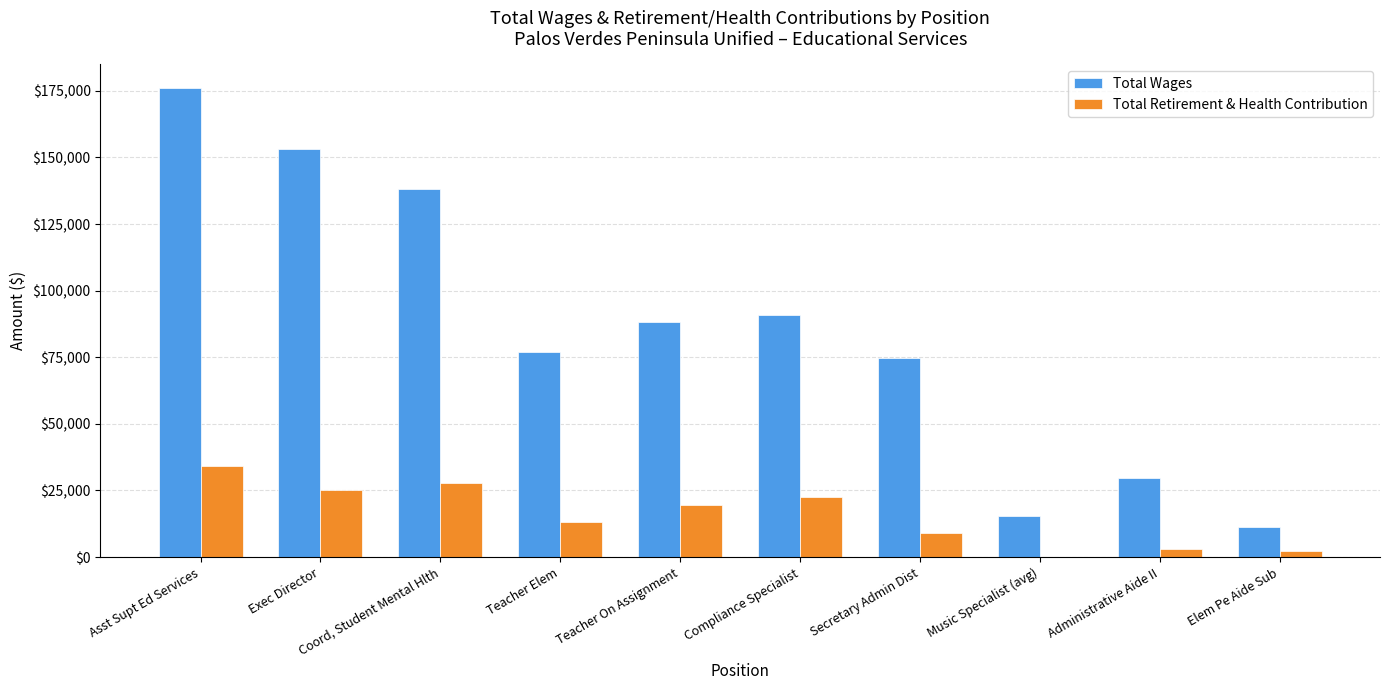

Between Exec Director and Compliance Specialist, which series saw the biggest shift?

Total Wages